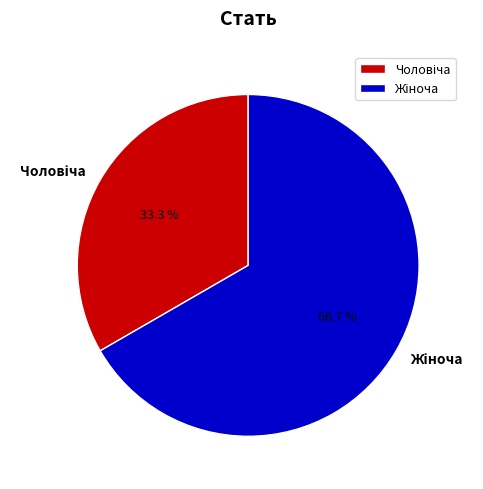

Does any single category account for the majority?

Yes